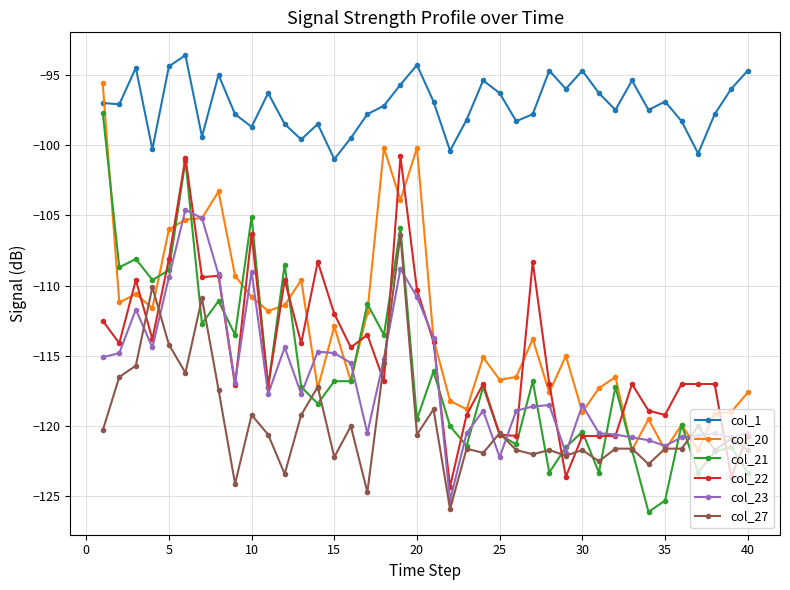

What is the difference between the maximum and second lowest values in the col_21 series?

27.6